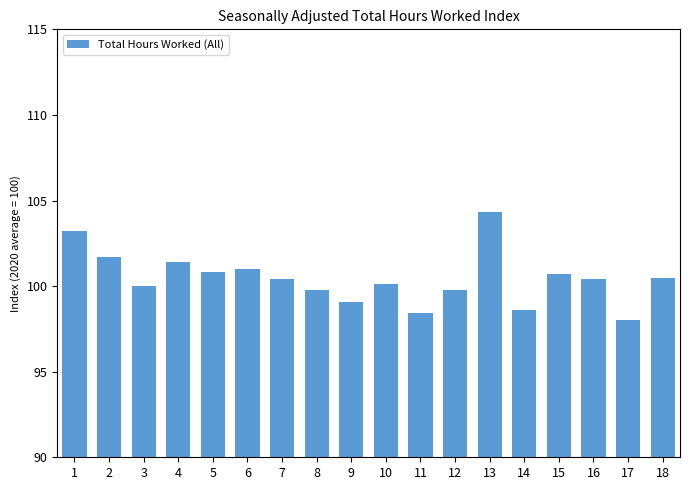

What is the ratio of the value at 10 to the value at 15?

1.0